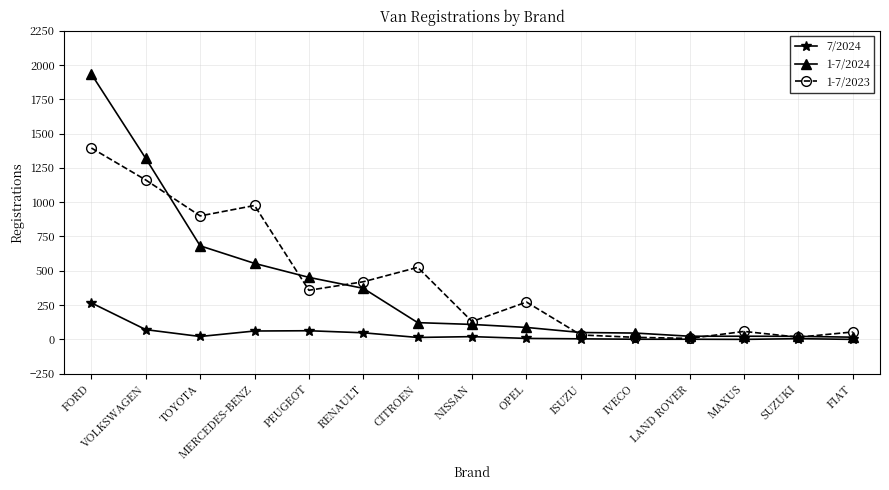

What is the maximum value shown in the chart?

1934